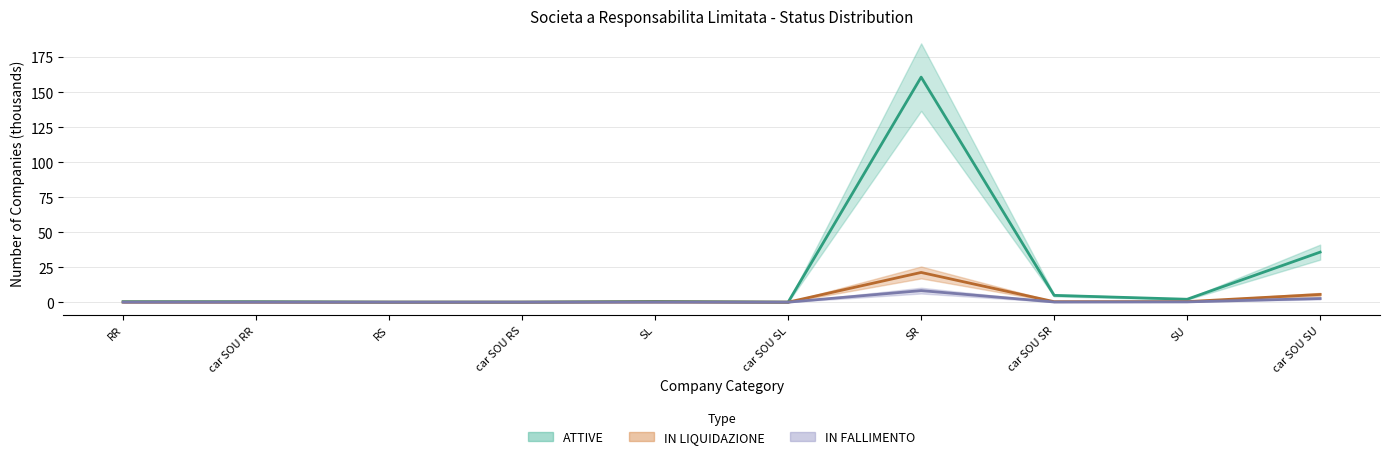

How many data points in IN FALLIMENTO are above 0?

5